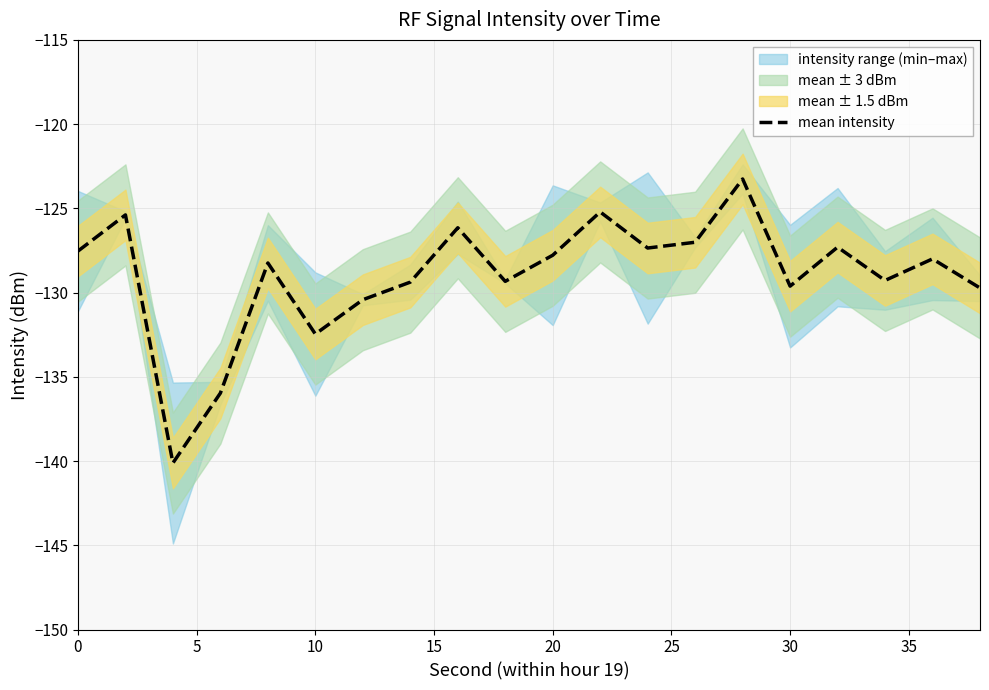

What is the change in value from 35 to 16?

+2.1